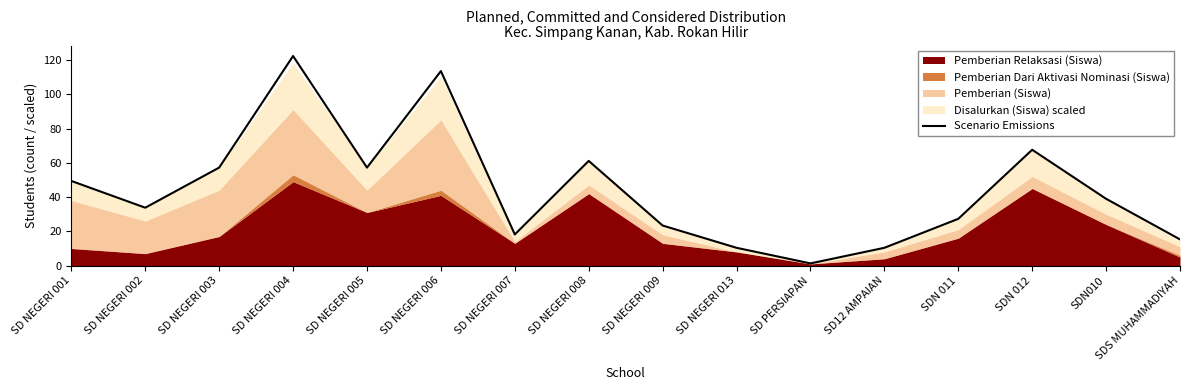

What is the greatest value displayed?

122.3